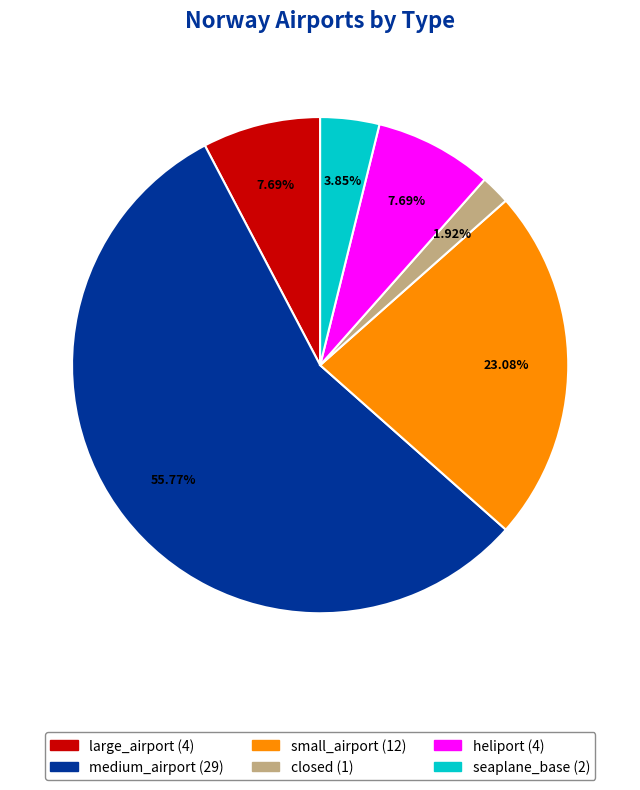

How much of the chart is everything except large_airport?

92.3%